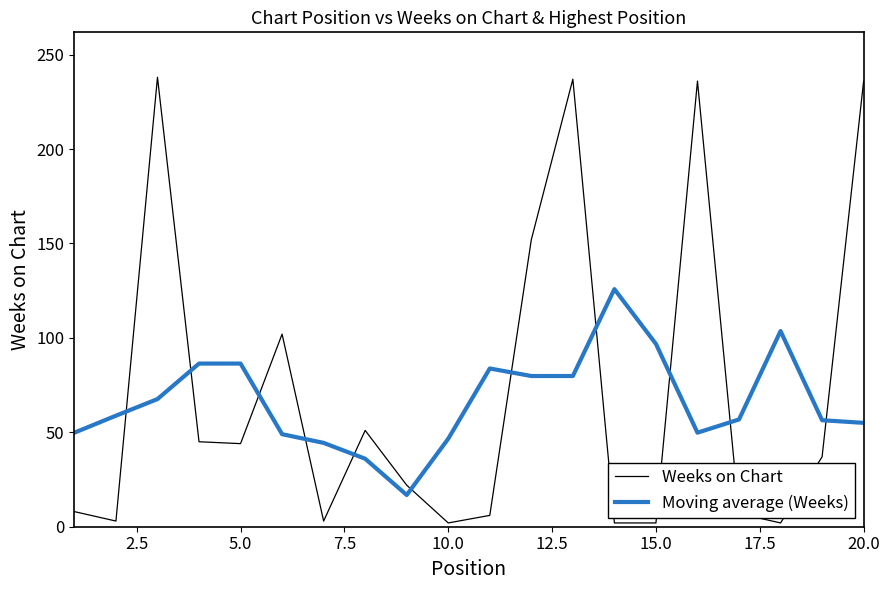

List the series in order of their overall mean, highest first.

Weeks on Chart, Moving average (Weeks)